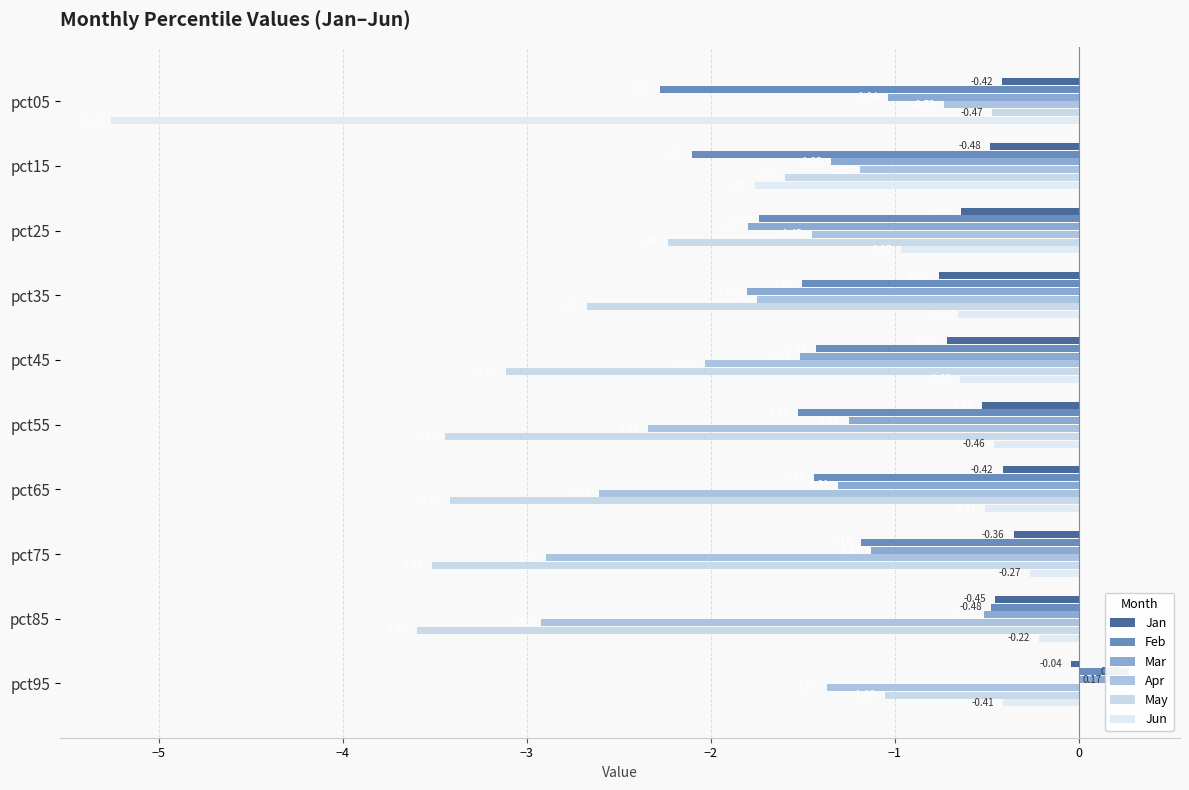

What is the approximate value of Jan at pct15?

-0.5